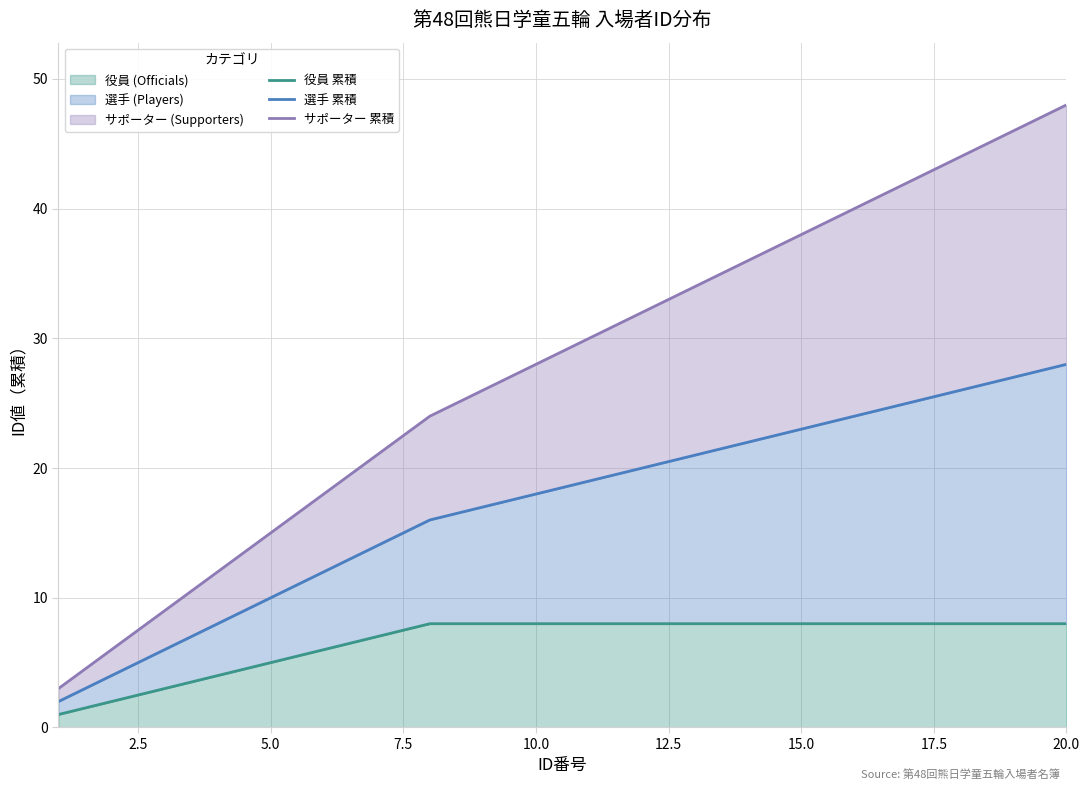

Does the chart have visible grid lines?

Yes